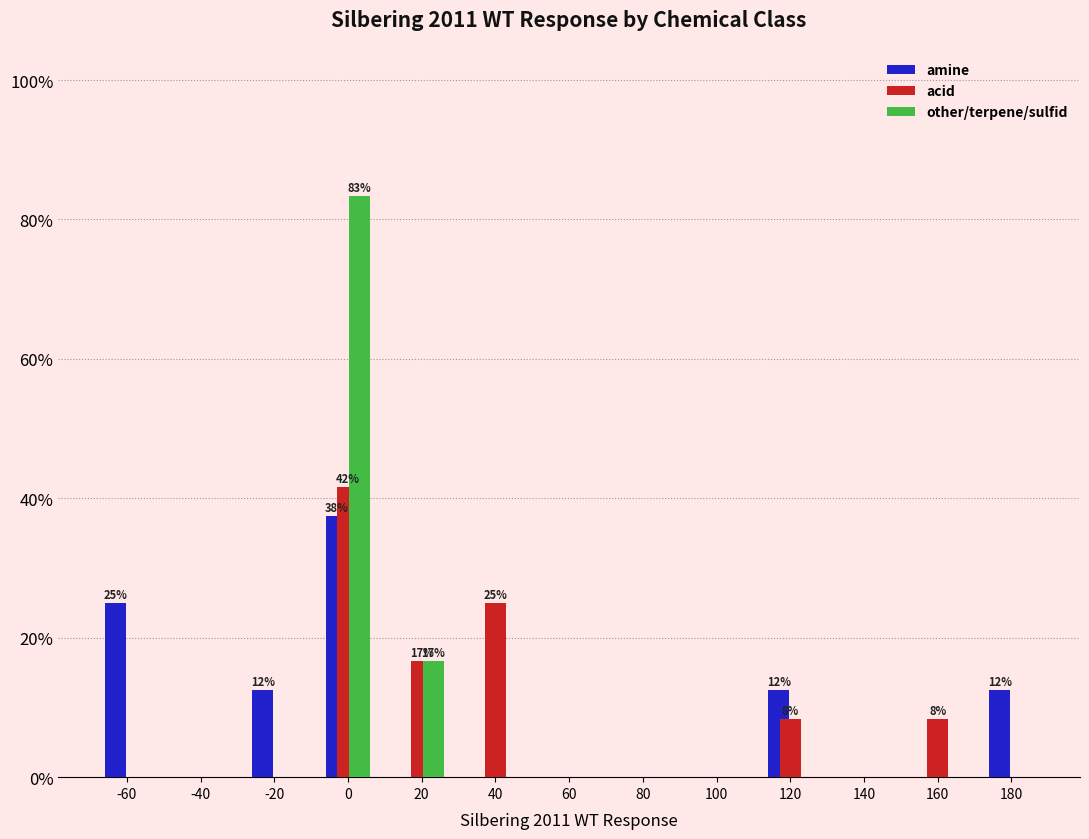

What is the sum of all acid values?

100.0